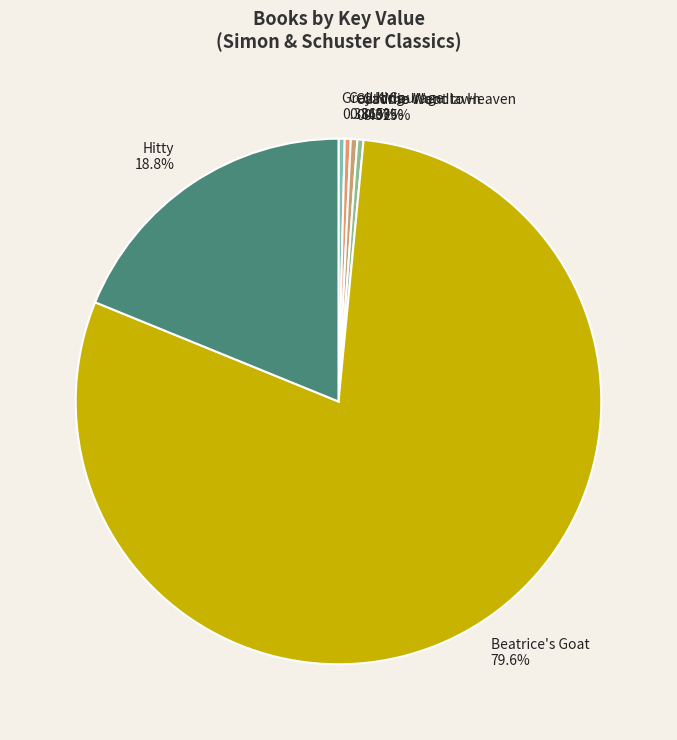

How many slices are in this pie chart?

6